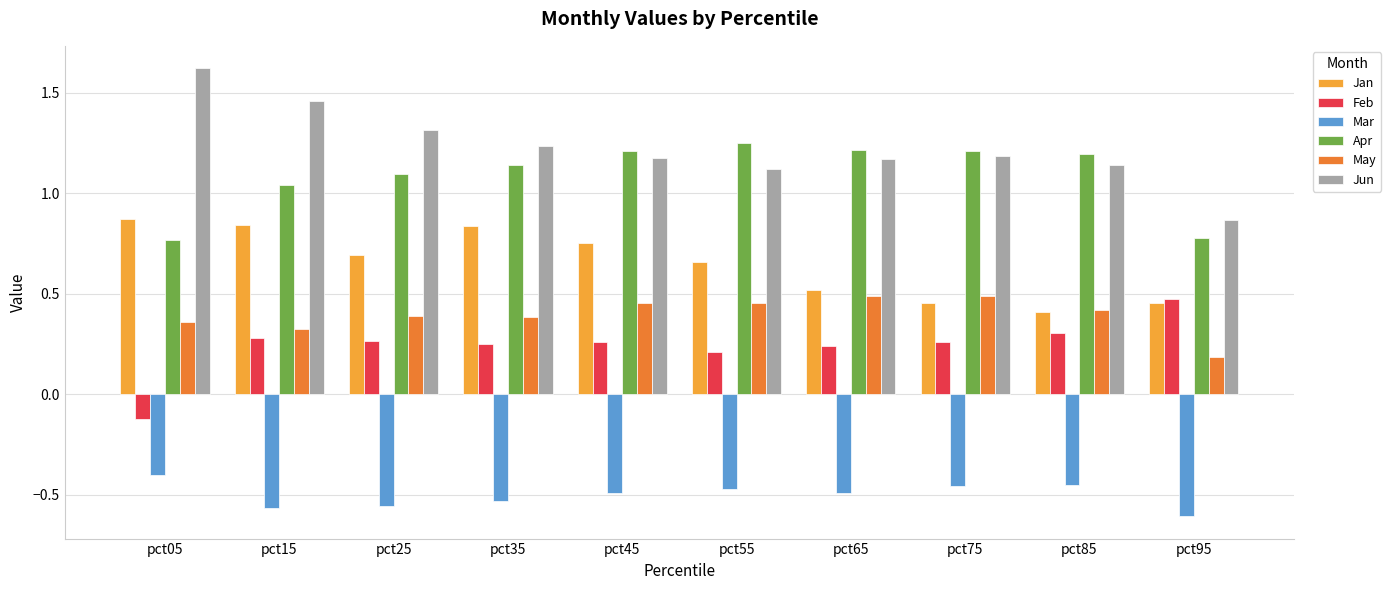

What is the sum of the Jan values at pct05 and pct95?

1.3